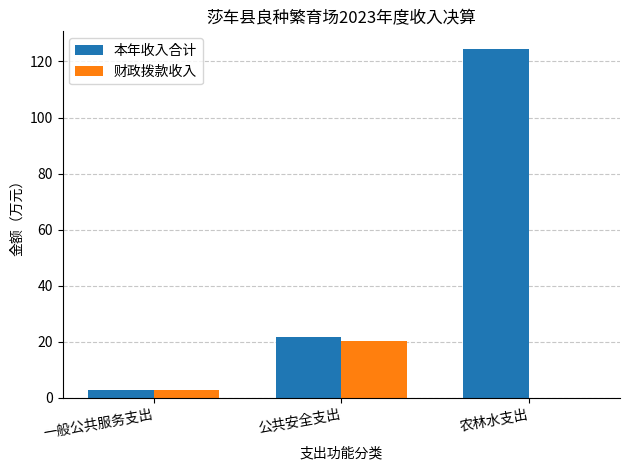

Which series has the widest spread of values?

本年收入合计